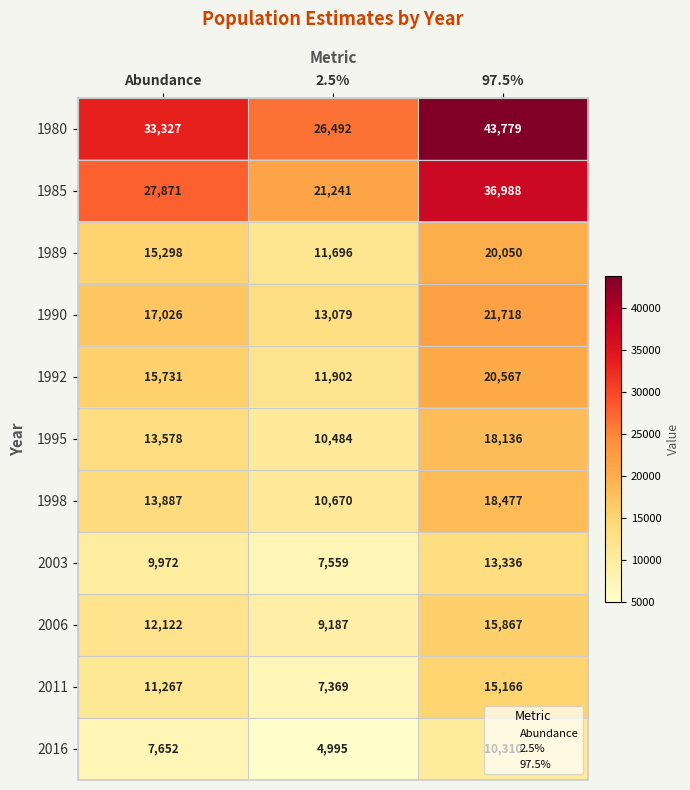

What is the approximate value of 1990 at 97.5%, to the nearest 100?

21700